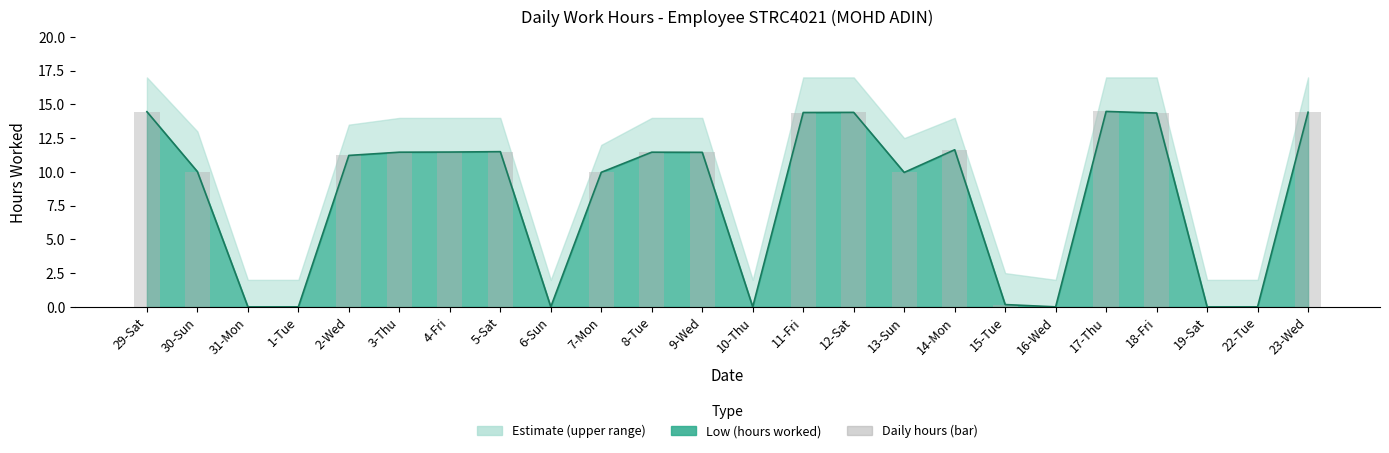

Between 10-Thu and 29-Sat, which is larger?

29-Sat